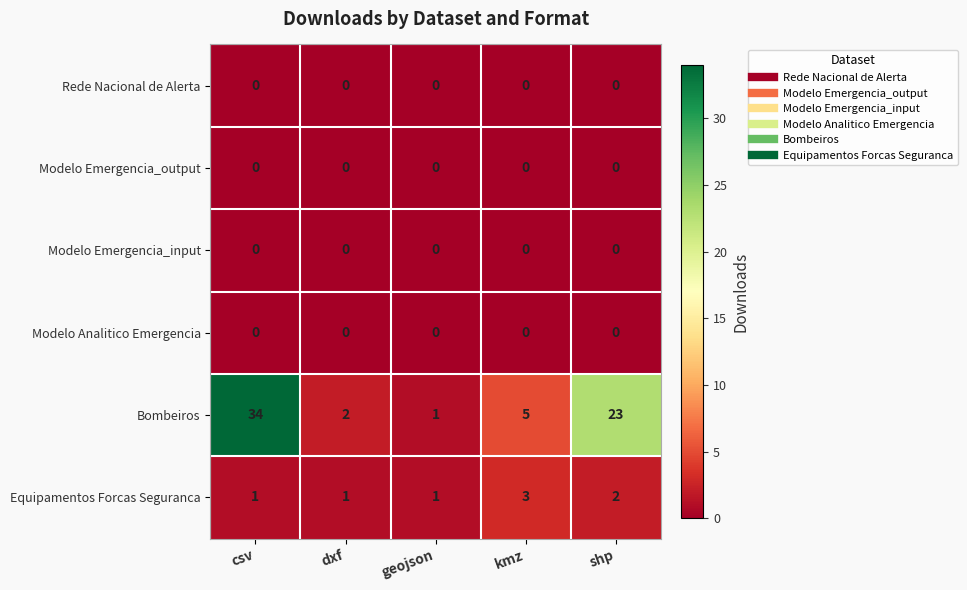

Reading left to right, what are all the values shown in this chart?

Rede Nacional de Alerta: 0	0	0	0	0
Modelo Emergencia_output: 0	0	0	0	0
Modelo Emergencia_input: 0	0	0	0	0
Modelo Analitico Emergencia: 0	0	0	0	0
Bombeiros: 34	2	1	5	23
Equipamentos Forcas Seguranca: 1	1	1	3	2